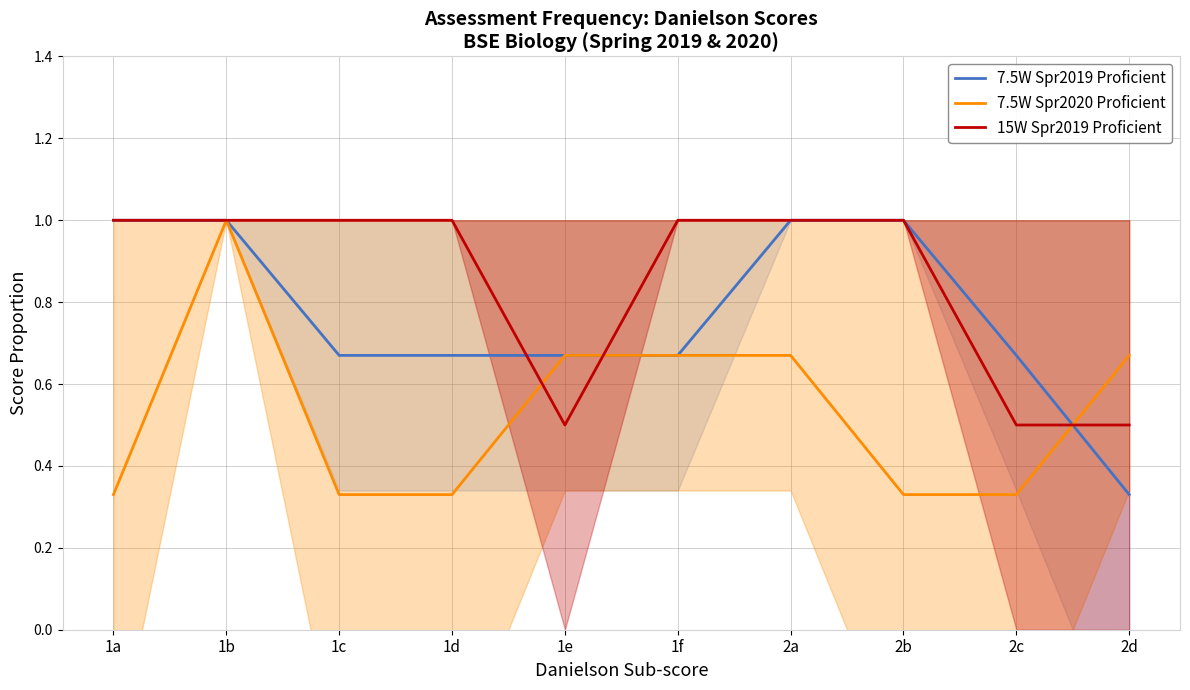

Reading right to left, transcribe all the data shown in this chart.

7.5W Spr2019 Proficient: 2d=0.3	2c=0.7	2b=1.0	2a=1.0	1f=0.7	1e=0.7	1d=0.7	1c=0.7	1b=1.0	1a=1.0
7.5W Spr2020 Proficient: 2d=0.7	2c=0.3	2b=0.3	2a=0.7	1f=0.7	1e=0.7	1d=0.3	1c=0.3	1b=1.0	1a=0.3
15W Spr2019 Proficient: 2d=0.5	2c=0.5	2b=1.0	2a=1.0	1f=1.0	1e=0.5	1d=1.0	1c=1.0	1b=1.0	1a=1.0